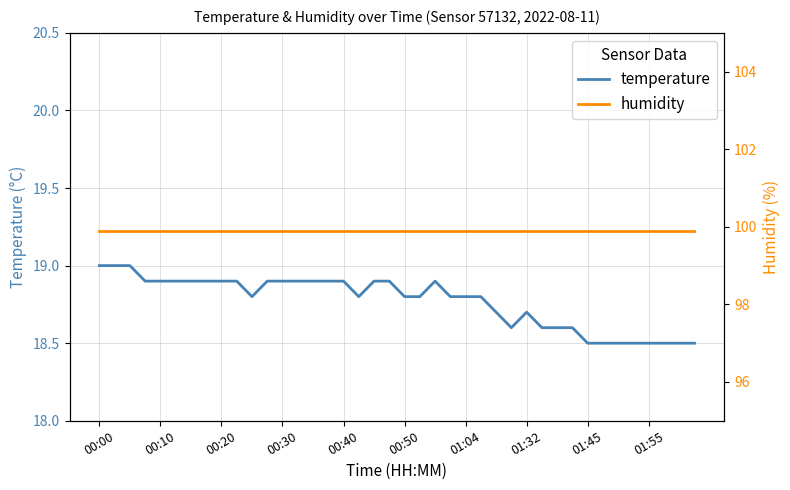

True or false: temperature and humidity intersect in this chart.

False